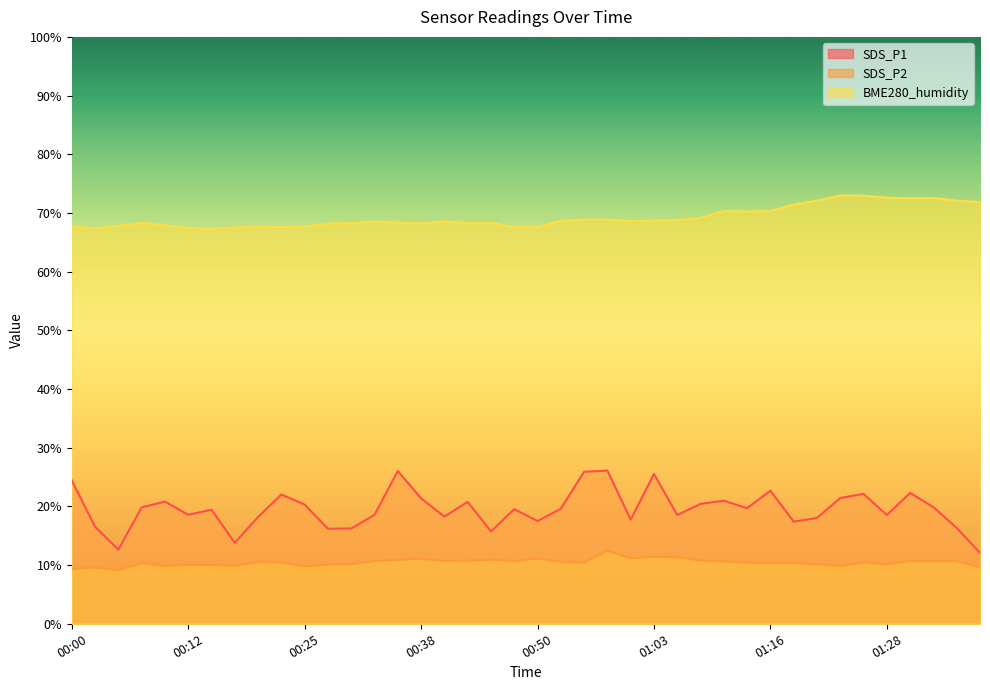

How many lines are shown in the chart?

3